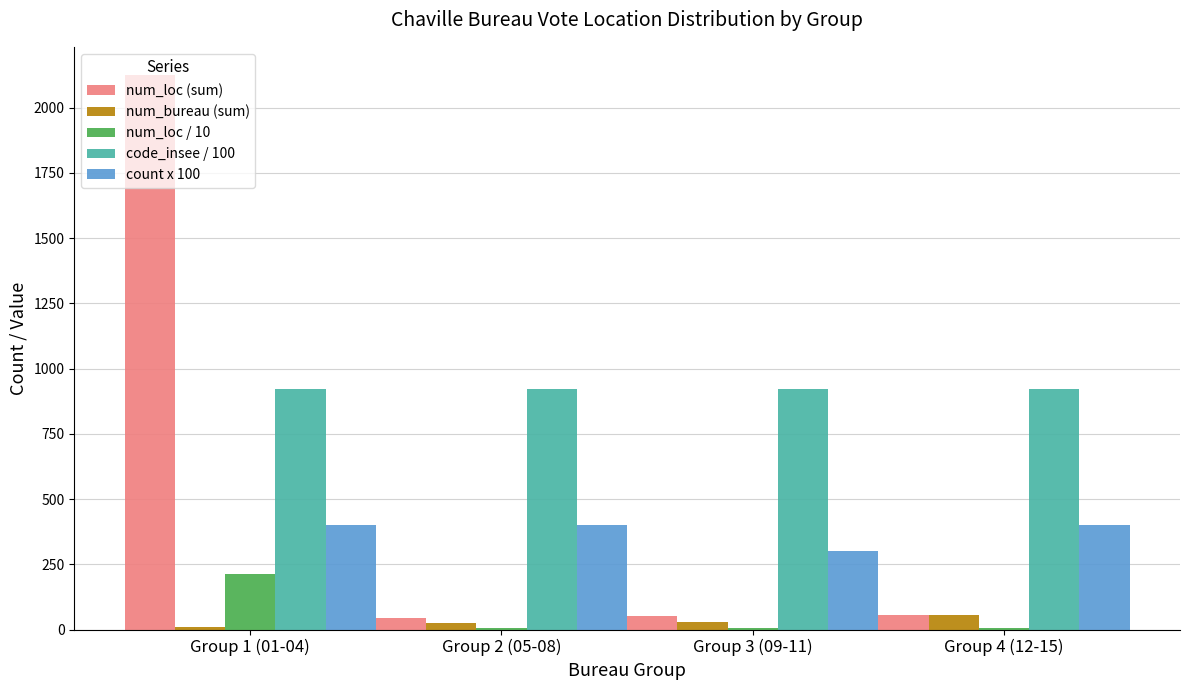

Is it true that num_loc (sum) equals 52.0 at Group 3 (09-11)?

True